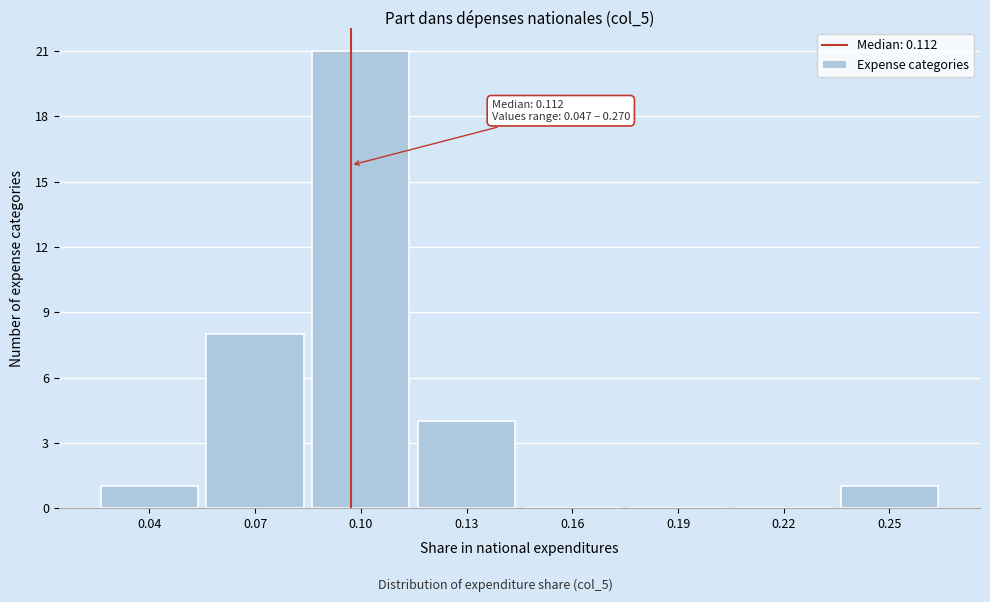

Reading left to right, transcribe all the data shown in this chart.

0.04=1	0.07=8	0.10=21	0.13=4	0.16=0	0.19=0	0.22=0	0.25=1